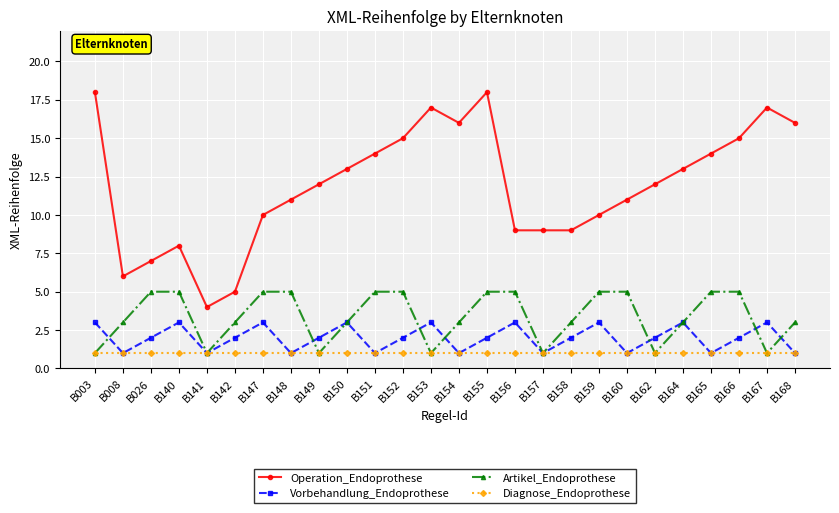

What is the maximum value shown in the chart?

18